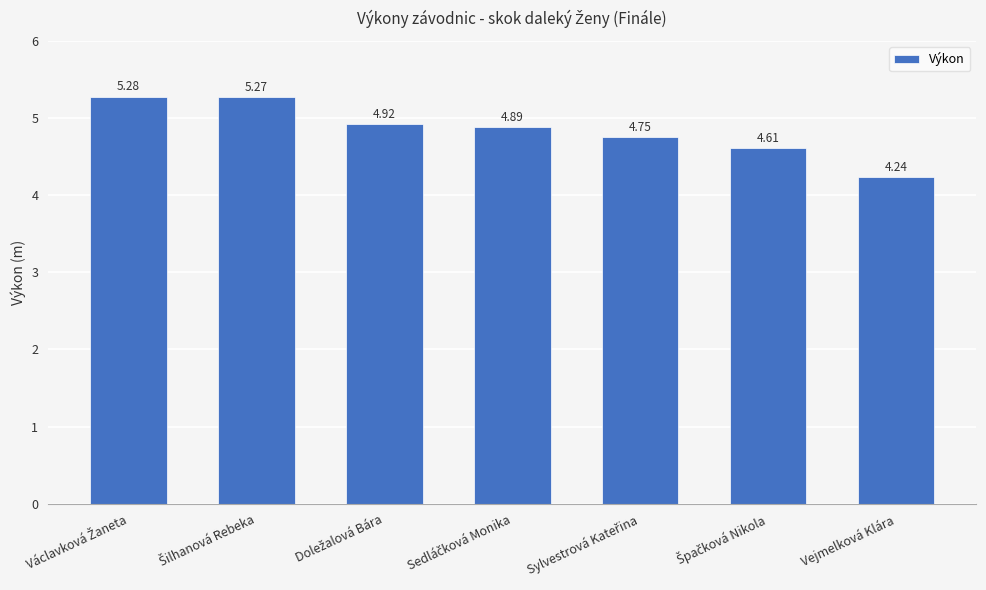

Which category has the lowest value across all series?

Vejmelková Klára